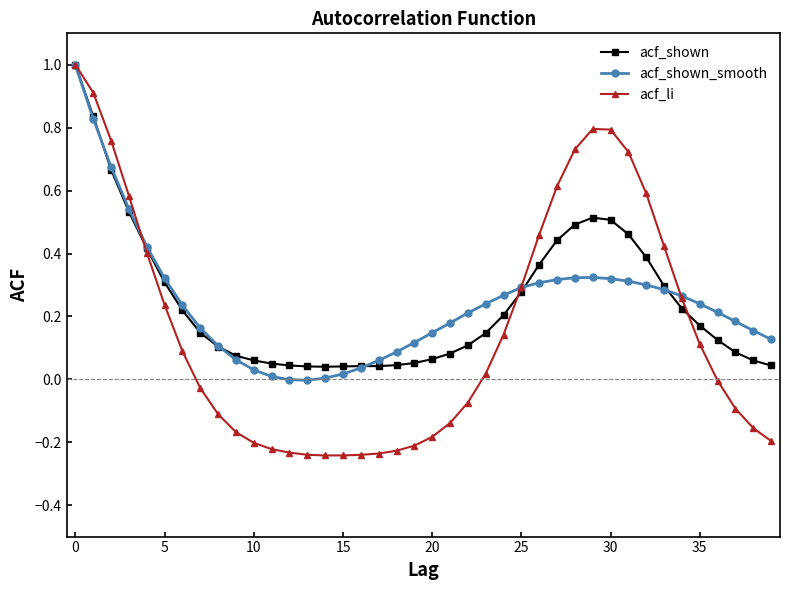

What is the greatest value displayed?

1.0